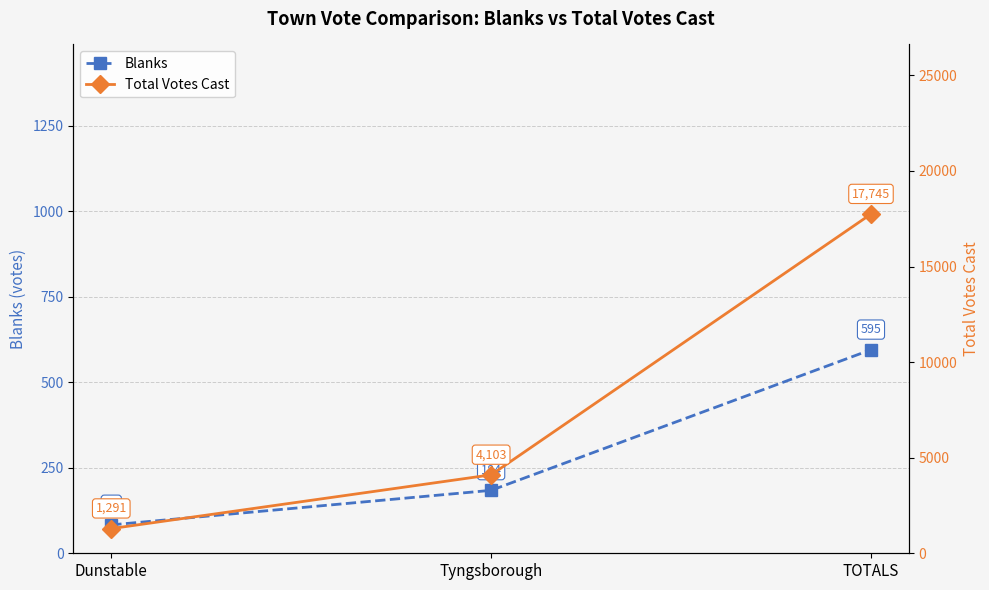

Reading right to left, list all the values displayed in this chart.

Blanks: 595	184	83
Total Votes Cast: 17745	4103	1291